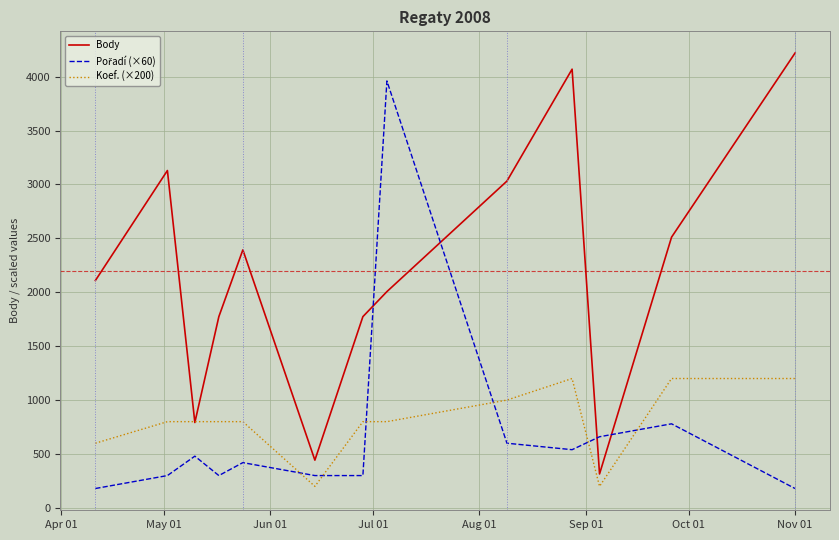

What is the maximum value shown in the chart?

4218